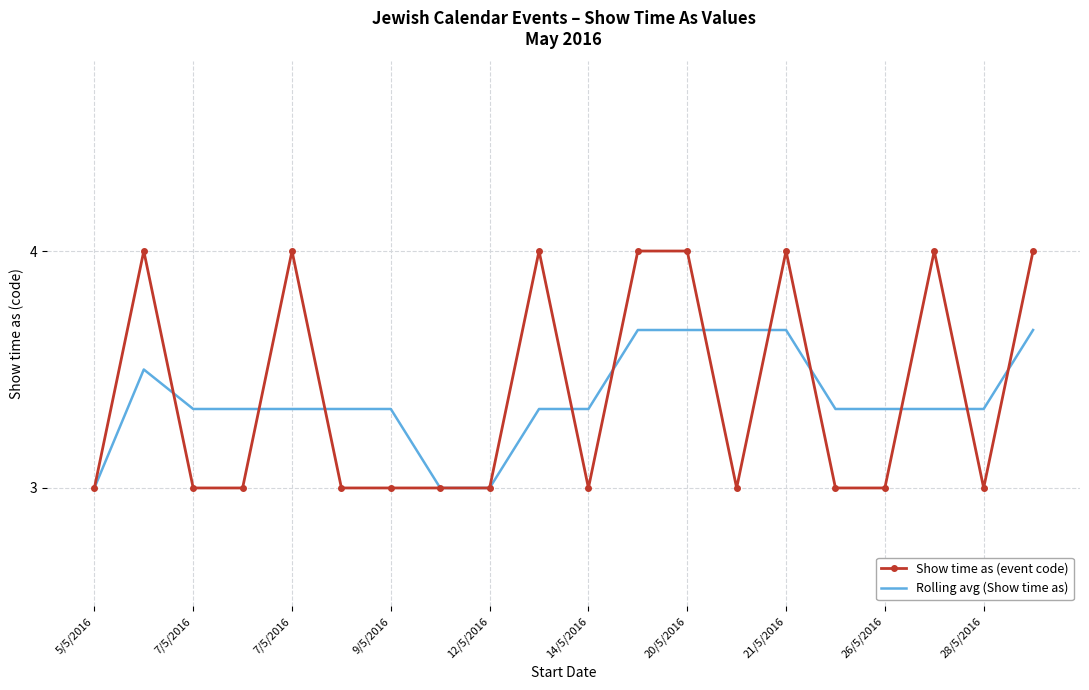

List the series in order of their peak value, lowest first.

Rolling avg (Show time as), Show time as (event code)